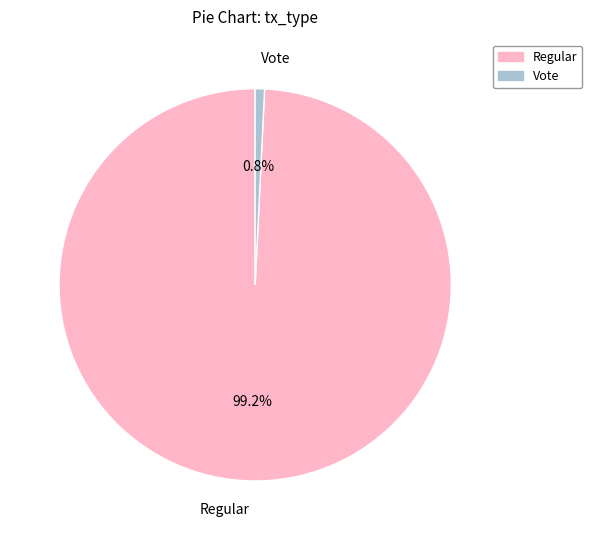

Does any single category account for the majority?

Yes